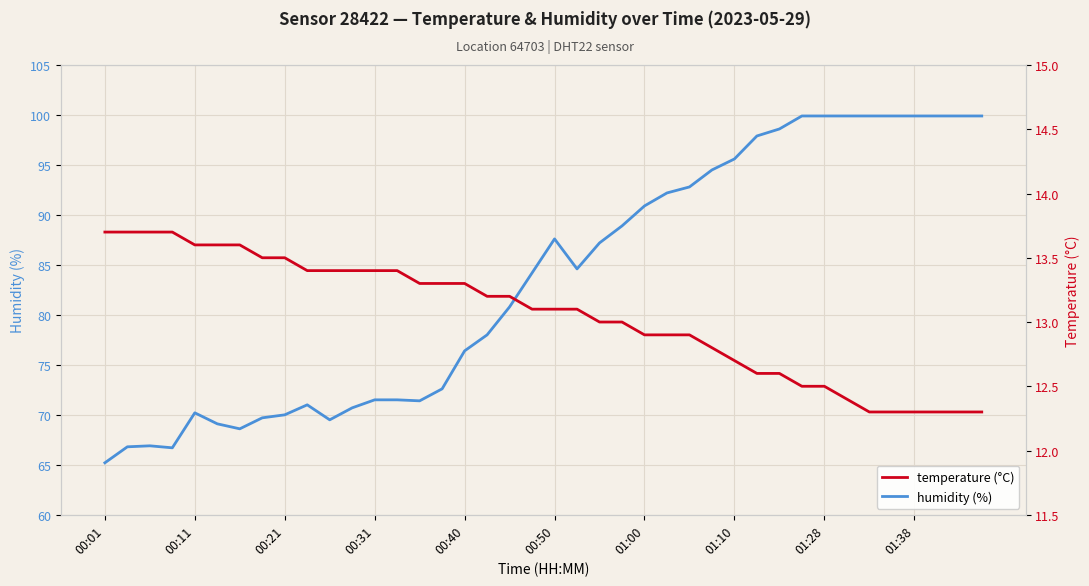

True or false: humidity (%) has a value of 99.9 at 01:38.

True